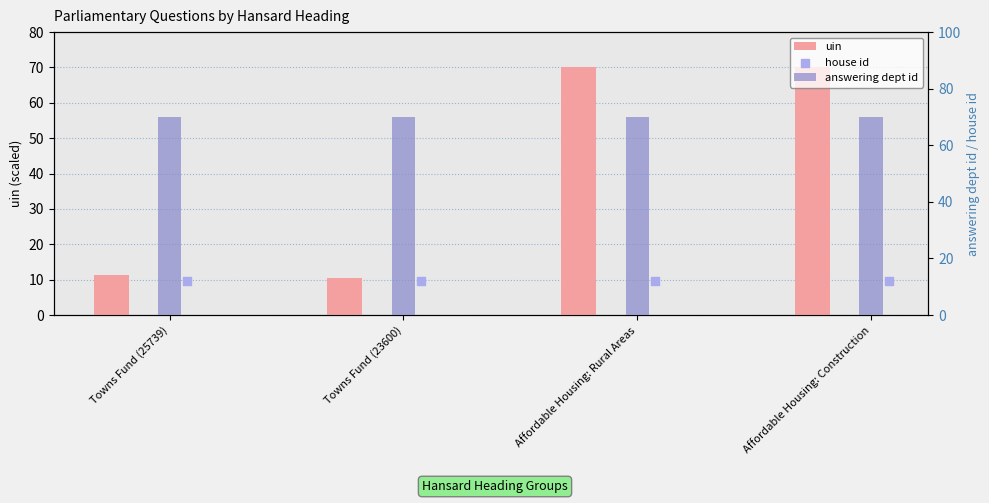

Which series has the largest total across all categories?

answering dept id